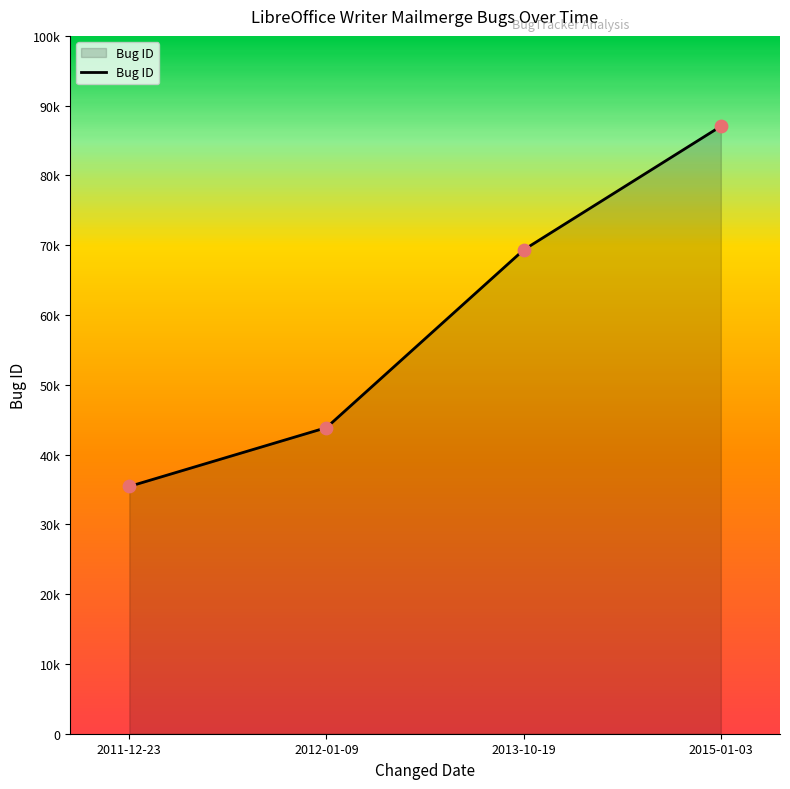

Which has a higher value, 2011-12-23 or 2013-10-19?

2013-10-19